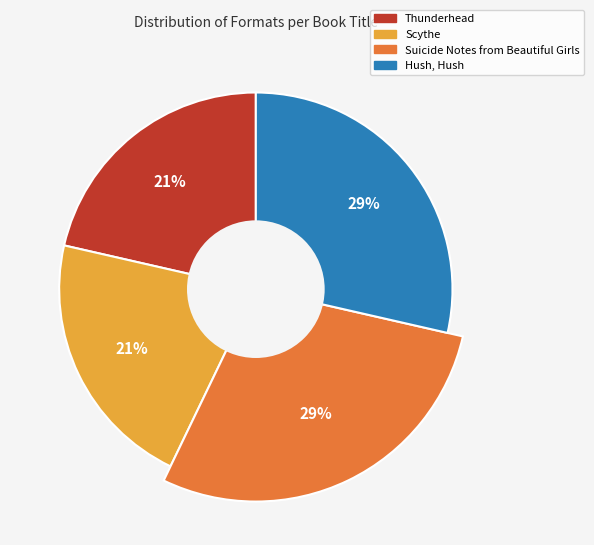

Between Scythe and Hush, Hush, which is larger?

Hush, Hush